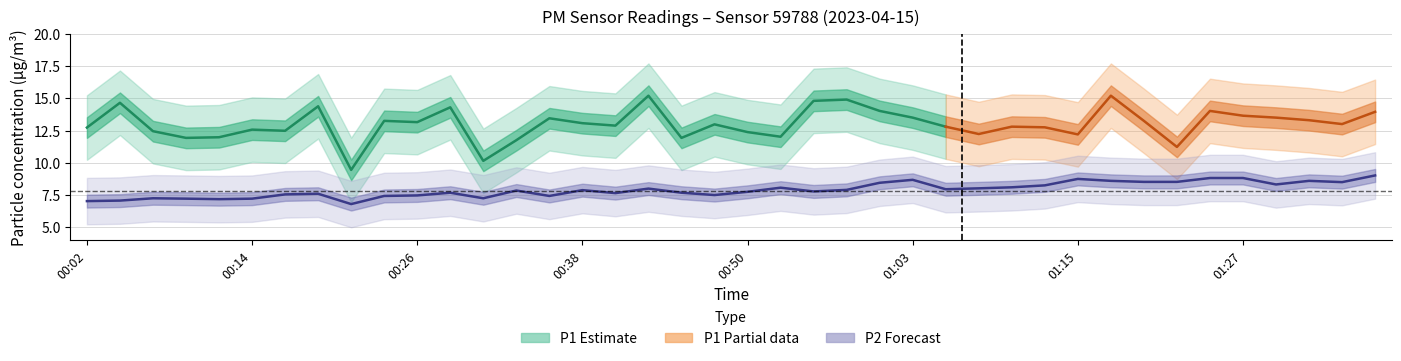

How many data points does each series have?

40